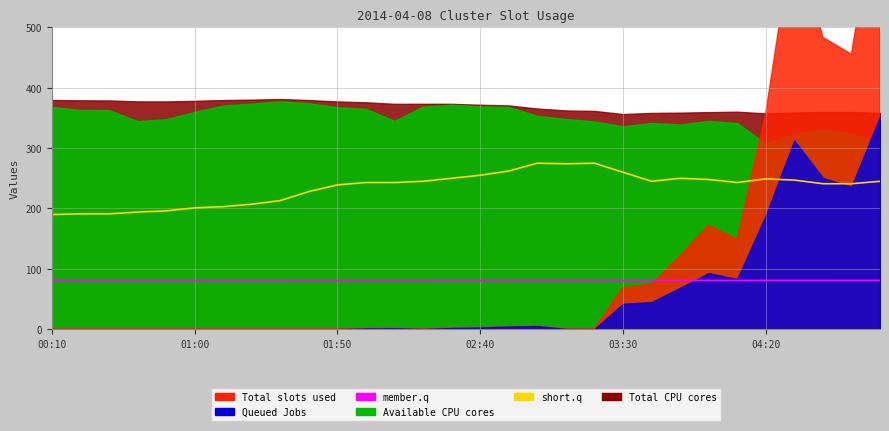

True or false: member.q and short.q cross at least once.

False